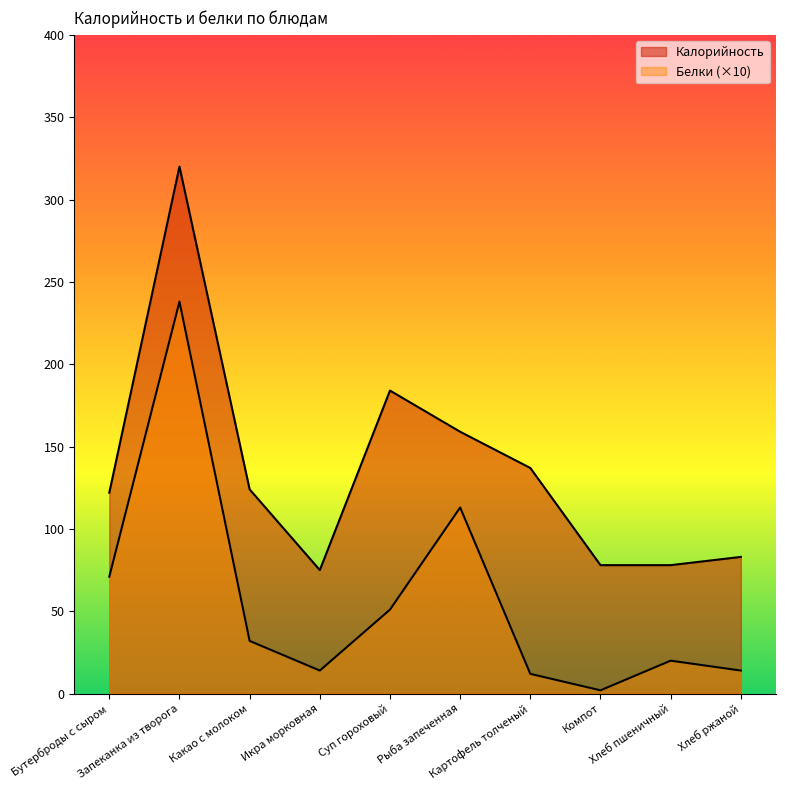

What are all the series names shown in the legend?

Калорийность, Белки